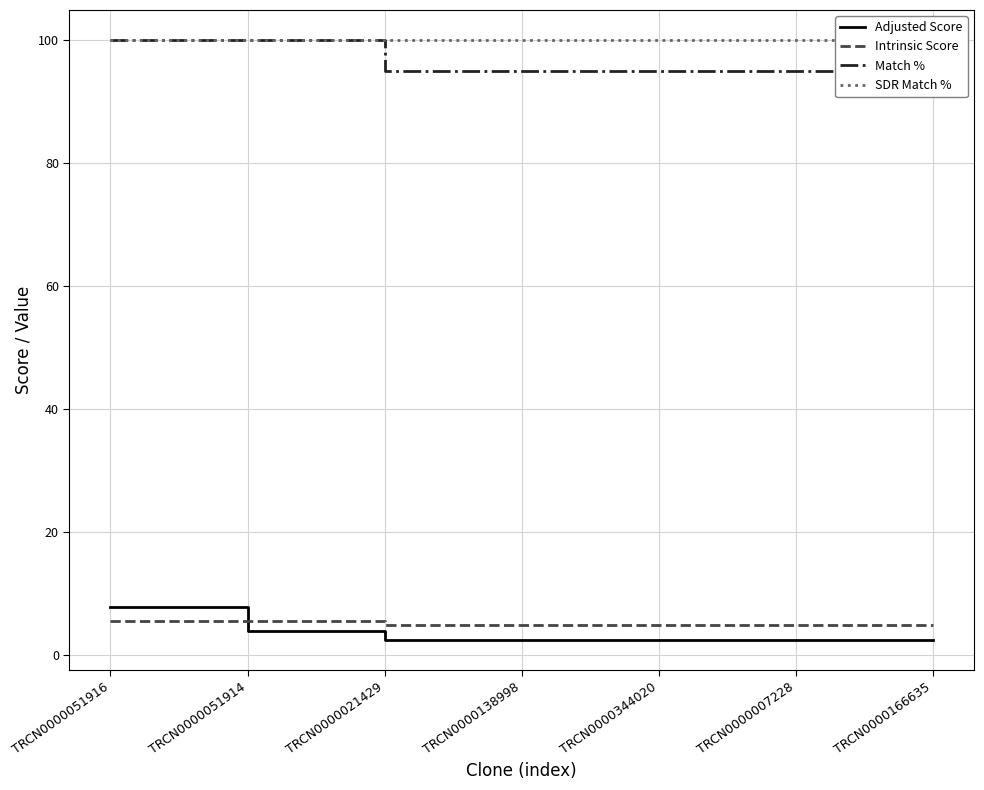

Reading left to right, extract all data points from this chart.

Adjusted Score: TRCN0000051916=7.9	TRCN0000051914=3.9	TRCN0000021429=2.5	TRCN0000138998=2.5	TRCN0000344020=2.5	TRCN0000007228=2.5	TRCN0000166635=2.5
Intrinsic Score: TRCN0000051916=5.6	TRCN0000051914=5.6	TRCN0000021429=5.0	TRCN0000138998=5.0	TRCN0000344020=5.0	TRCN0000007228=5.0	TRCN0000166635=5.0
Match %: TRCN0000051916=100.0	TRCN0000051914=100.0	TRCN0000021429=95.0	TRCN0000138998=95.0	TRCN0000344020=95.0	TRCN0000007228=95.0	TRCN0000166635=95.0
SDR Match %: TRCN0000051916=100.0	TRCN0000051914=100.0	TRCN0000021429=100.0	TRCN0000138998=100.0	TRCN0000344020=100.0	TRCN0000007228=100.0	TRCN0000166635=100.0